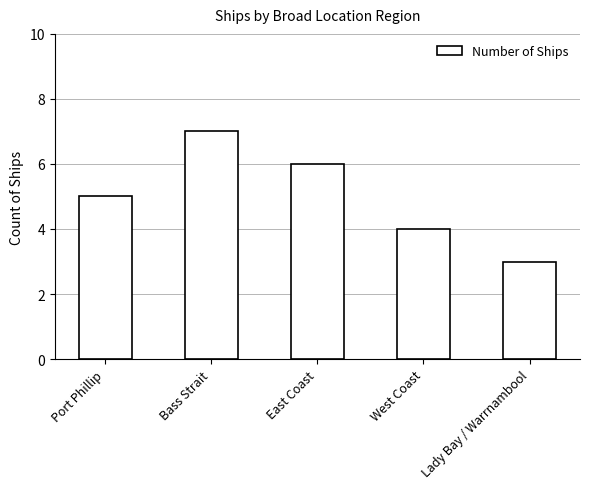

What is the difference between the second highest and minimum values?

3